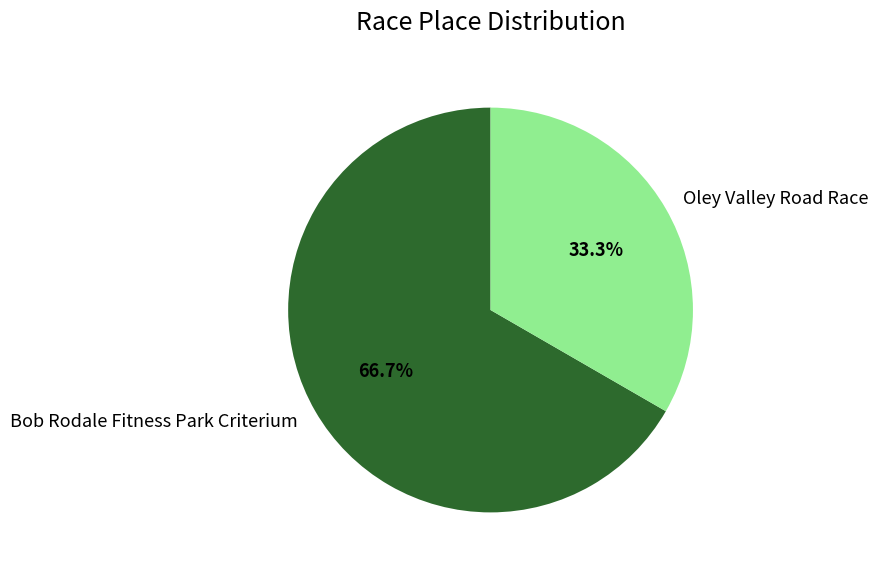

Which has a higher value, Bob Rodale Fitness Park Criterium or Oley Valley Road Race?

Bob Rodale Fitness Park Criterium